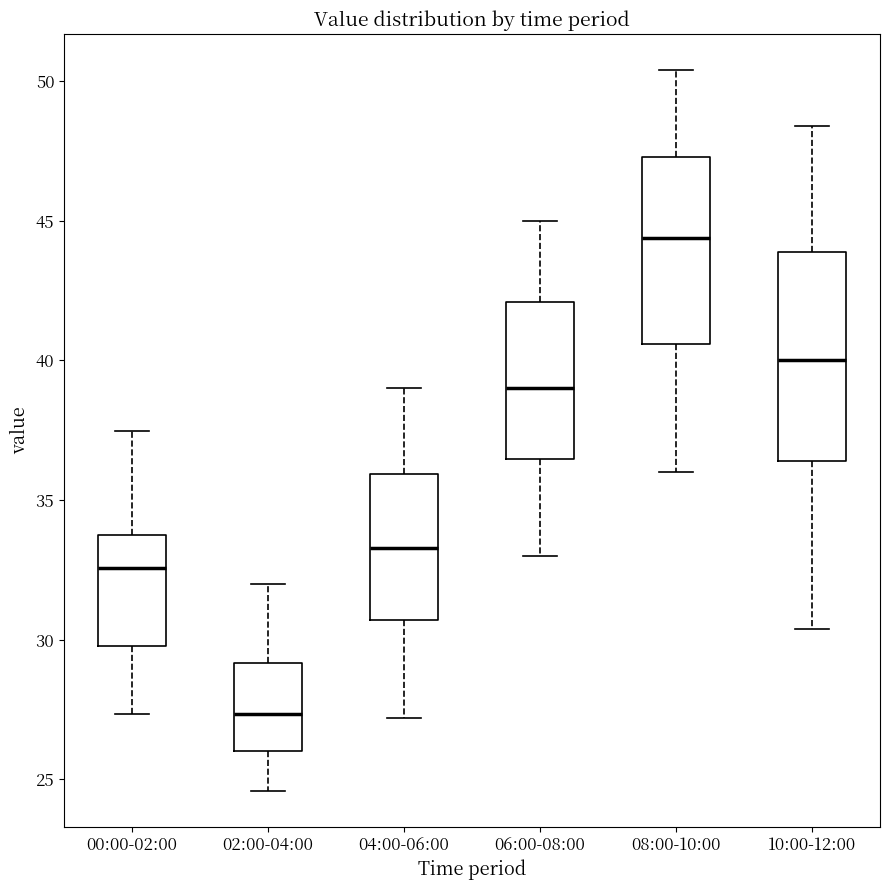

Which box is the tallest, from its lower edge to its upper edge?

10:00-12:00